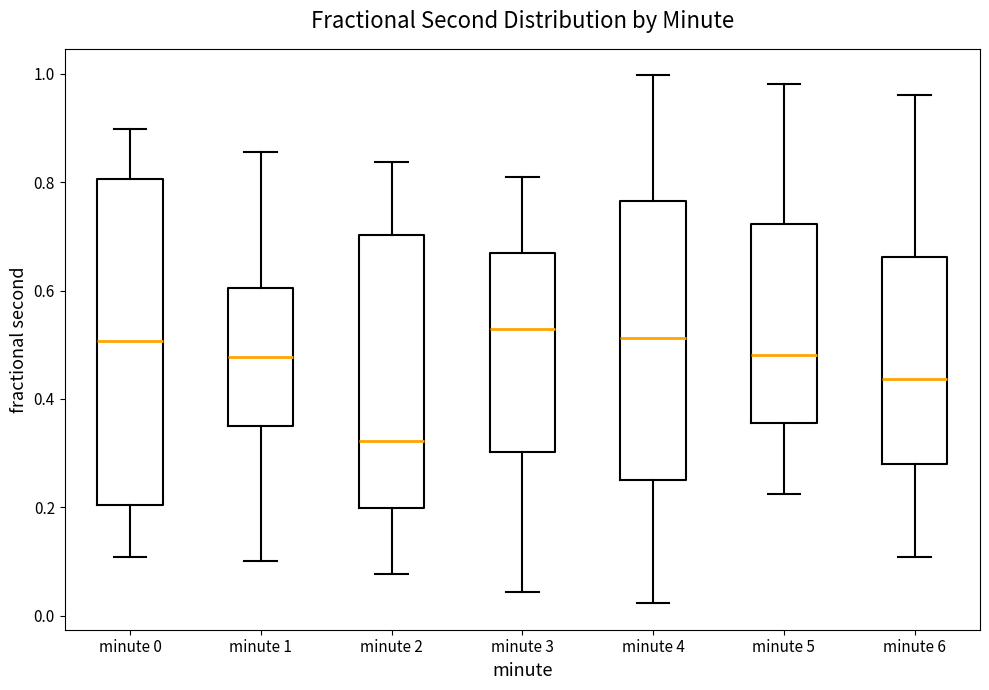

Where does the median line of the box for minute 0 sit on the y-axis? The values are not printed on the chart, so give them approximately, as read against the axis.

0.50